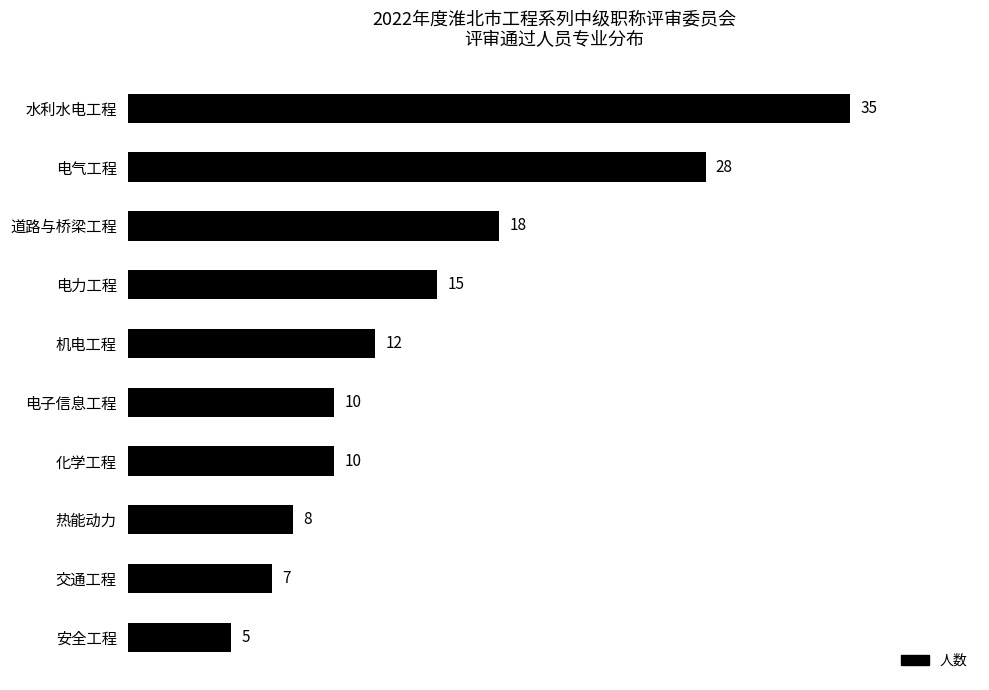

Is it true that the value at 交通工程 is 7?

True